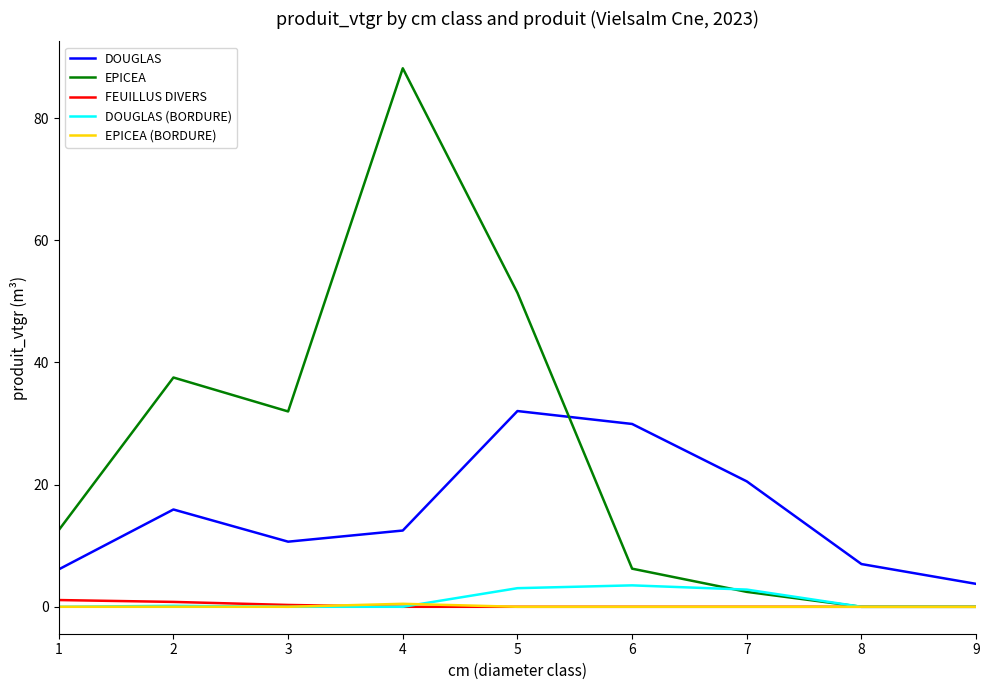

The value of FEUILLUS DIVERS at 1 is 1.1. True or false?

True